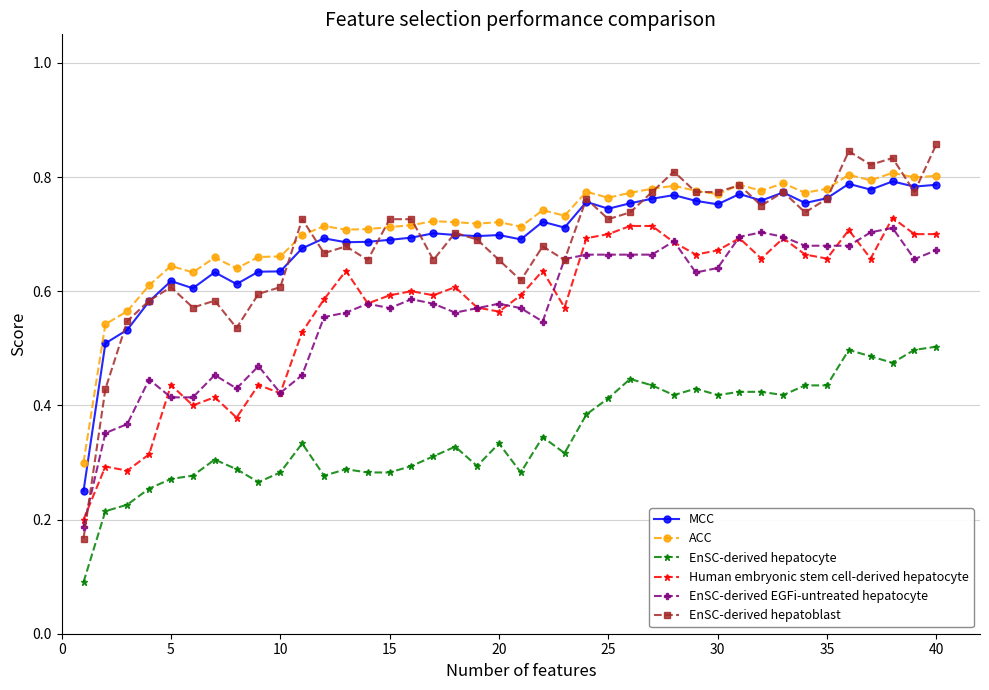

True or false: Human embryonic stem cell-derived hepatocyte has more than 0 interior local peaks.

True